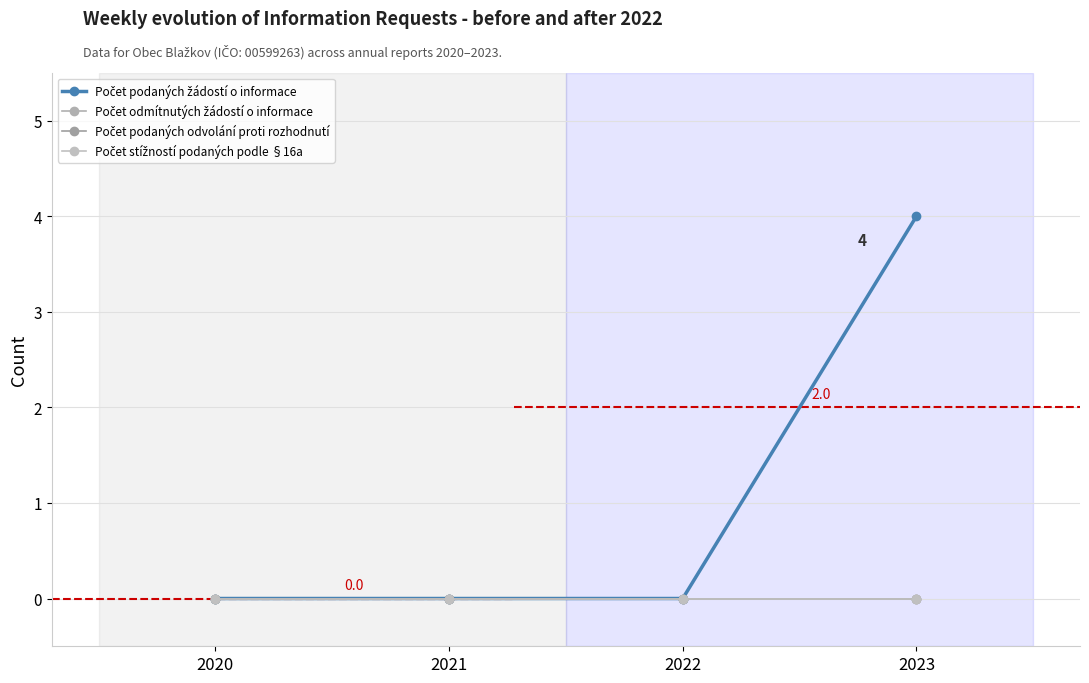

True or false: Počet podaných odvolání proti rozhodnutí and Počet odmítnutých žádostí o informace intersect in this chart.

False